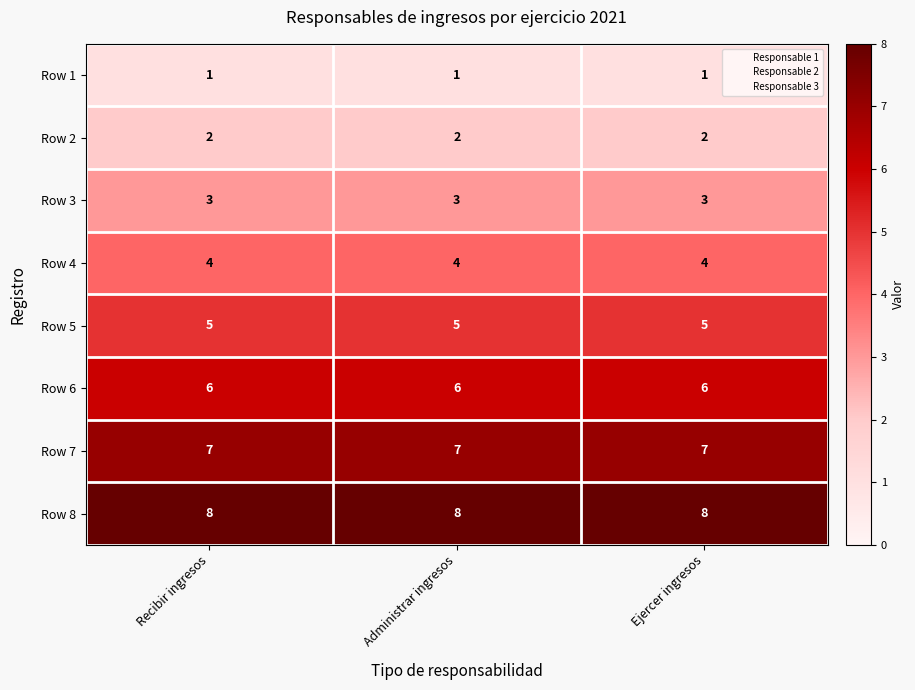

True or false: Row 2 has a value of 3 at Recibir ingresos.

False